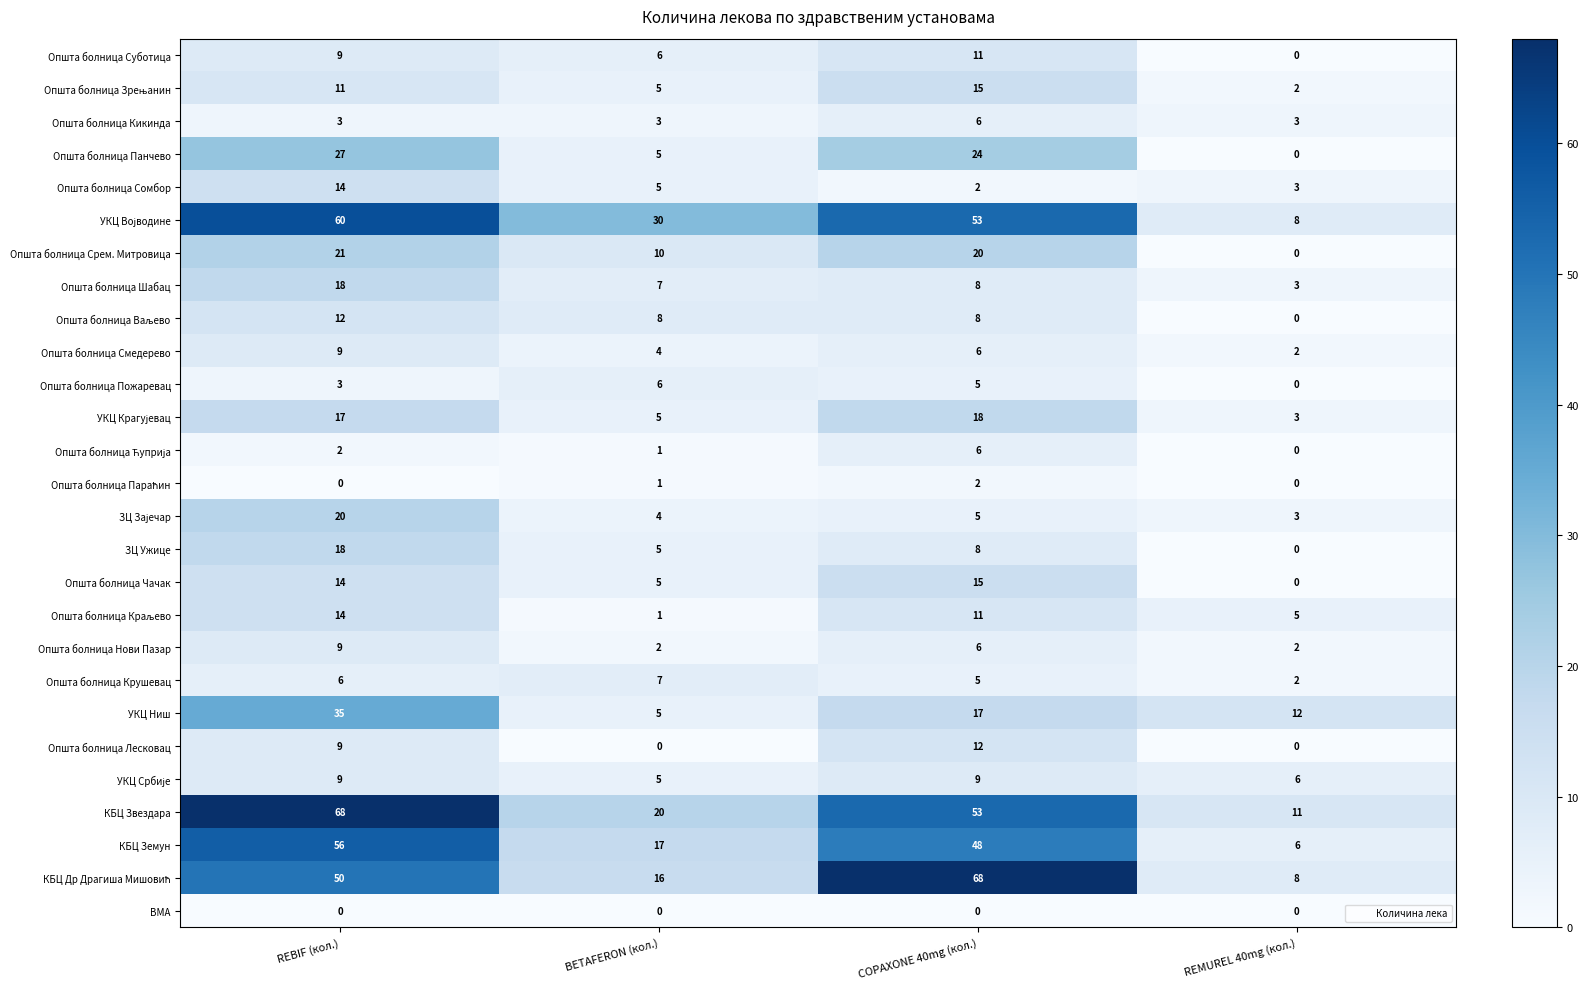

Count the Општа болница Кикинда values in the range 3 to 6.

4